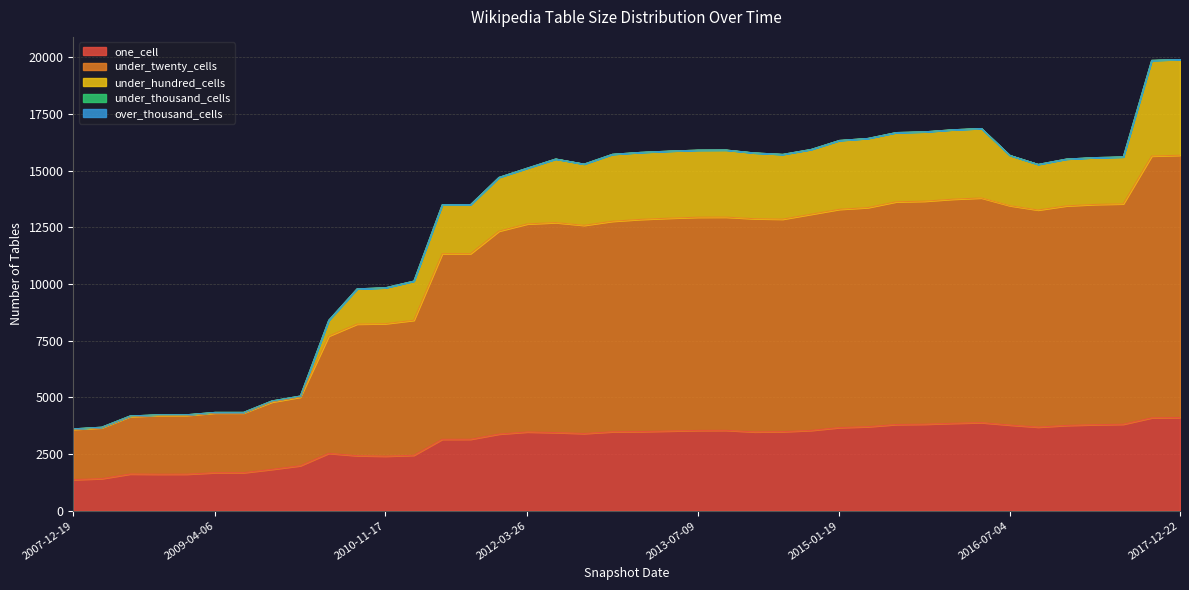

What are all the series names shown in the legend?

one_cell, under_twenty_cells, under_hundred_cells, under_thousand_cells, over_thousand_cells